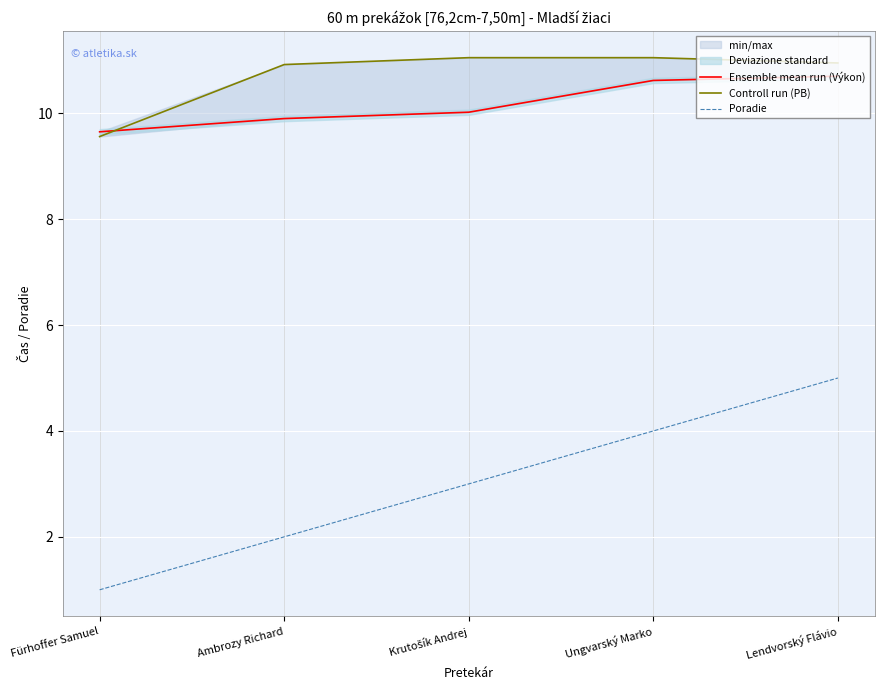

What is the sum of all Poradie values?

15